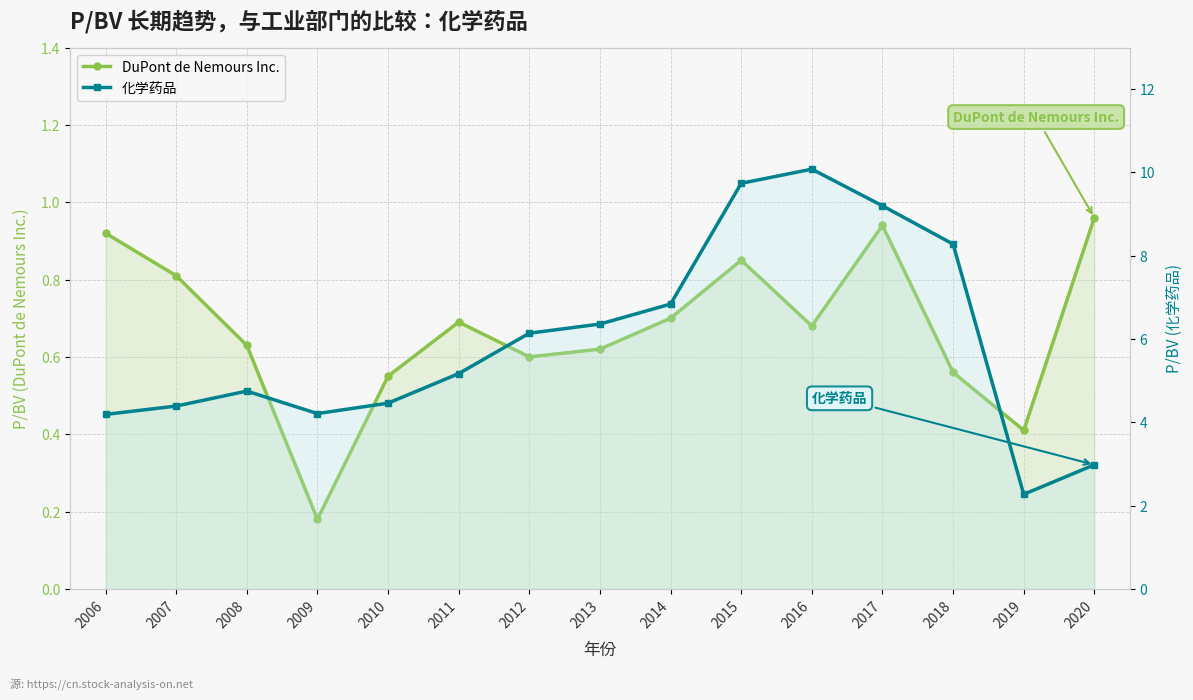

Which series has the largest total across all categories?

化学药品